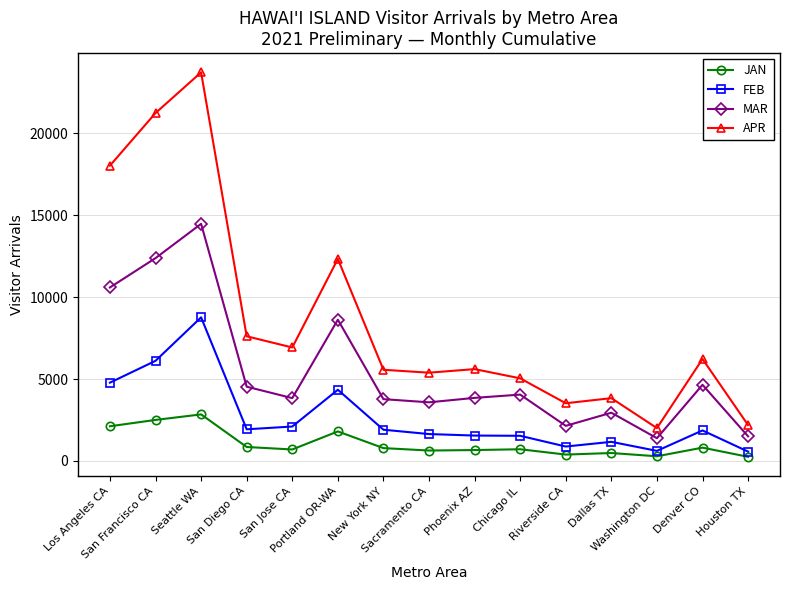

At which category is the sum across all series the highest?

Seattle WA